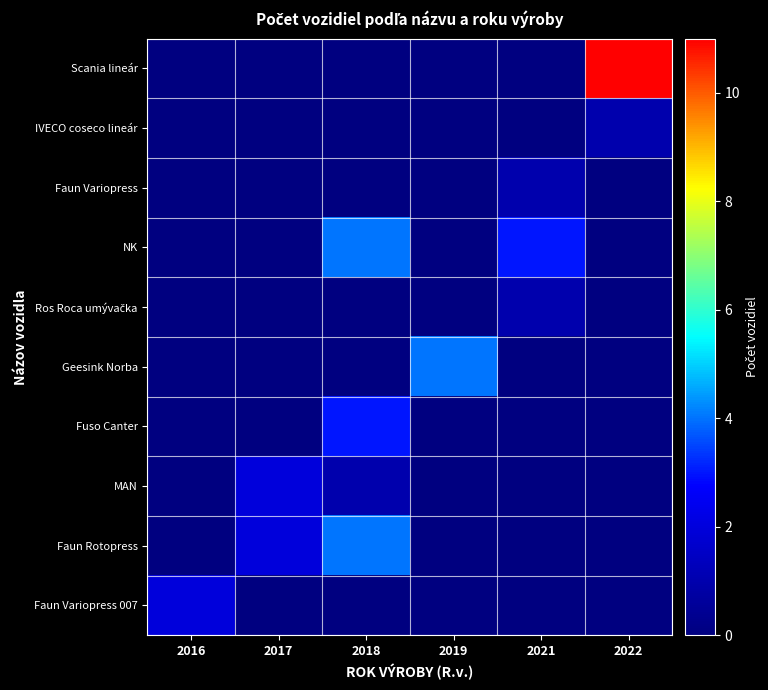

Is the value of MAN at 2021 greater than the value of NK at 2017?

No